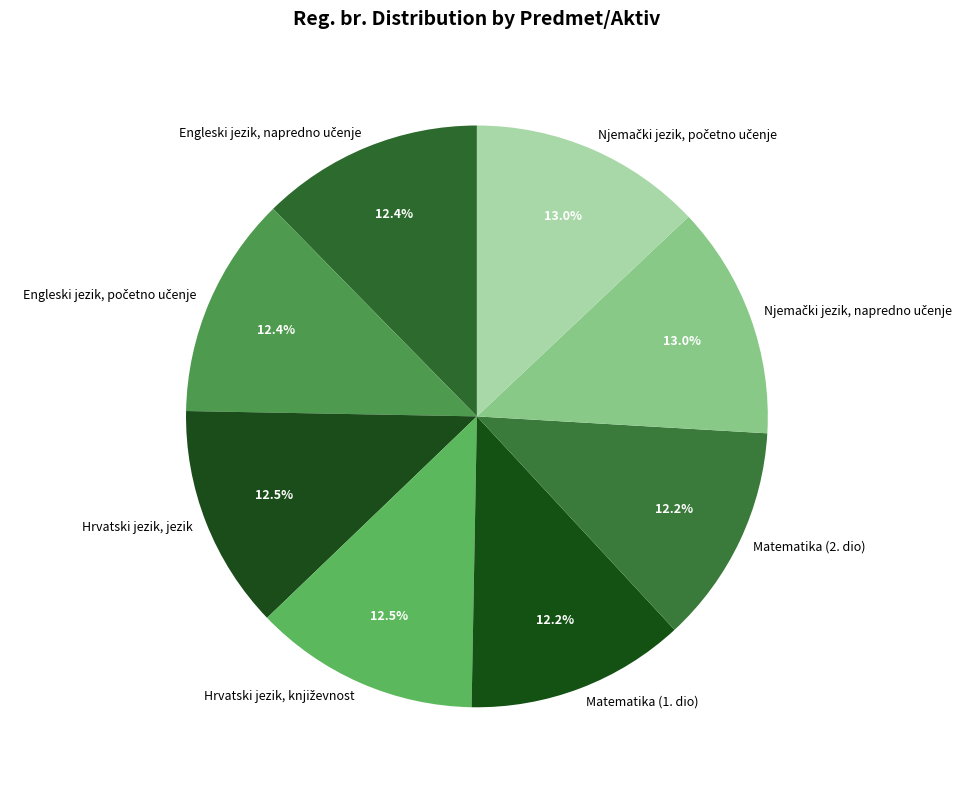

Is there a majority slice in this chart?

No